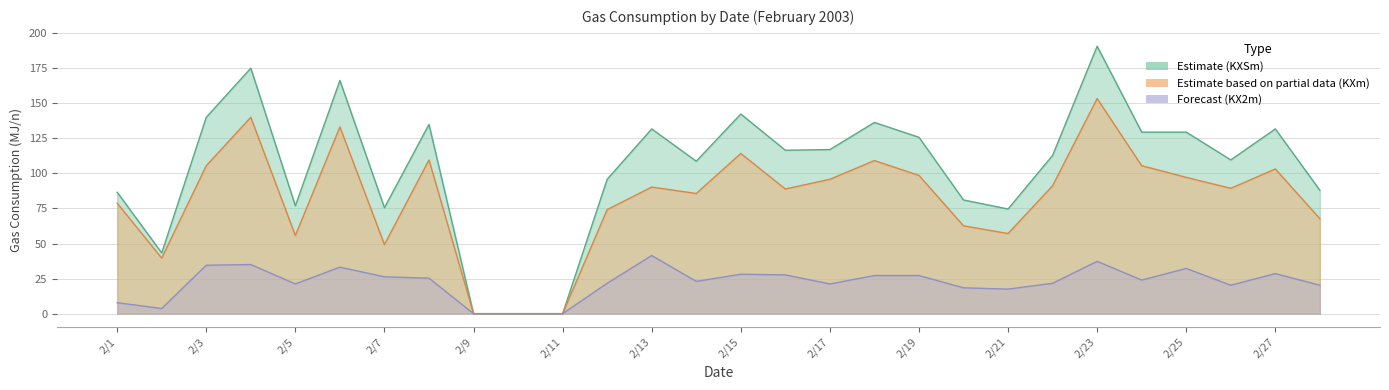

Where is Estimate based on partial data (KXm) nearest to the value 76?

2/12